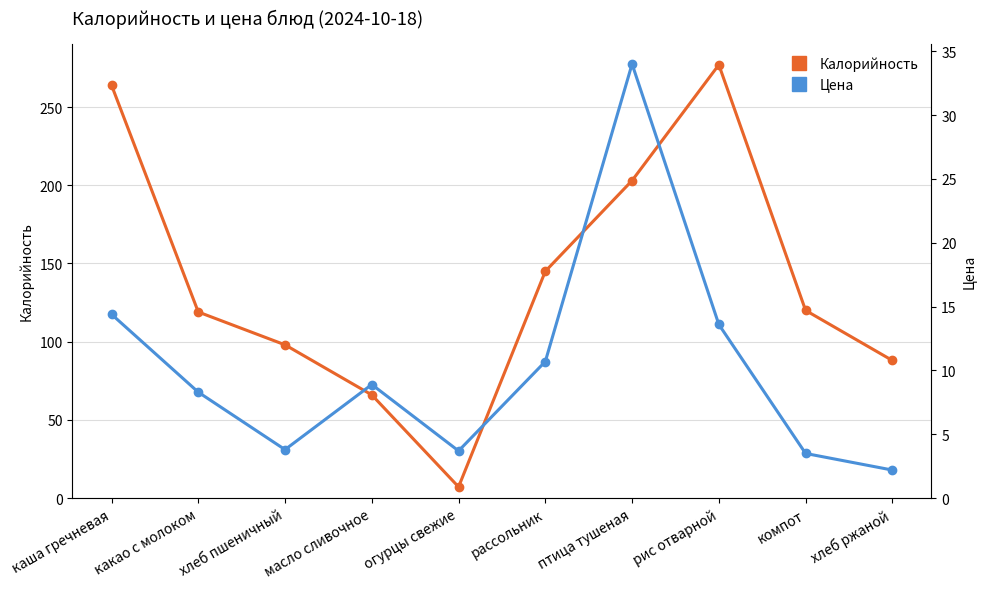

True or false: Калорийность and Цена cross at least once.

False